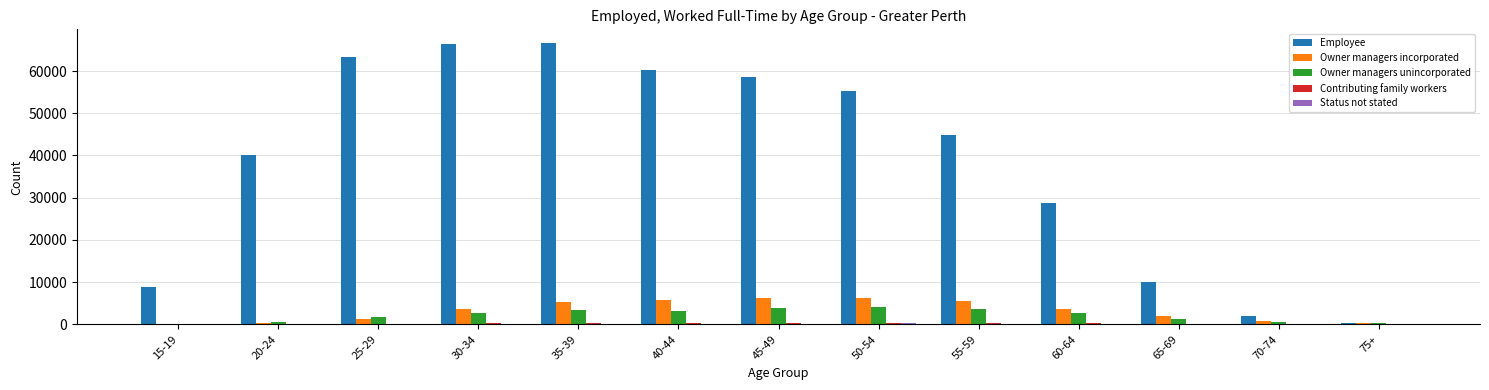

The value of Owner managers incorporated at 40-44 is 5677. True or false?

True